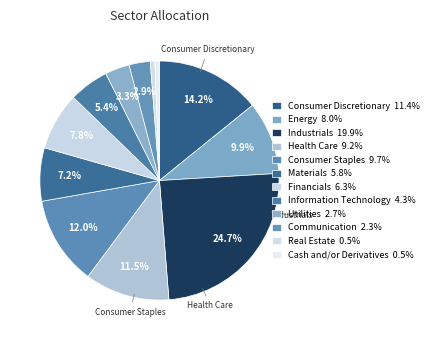

How many segments does this pie chart have?

12